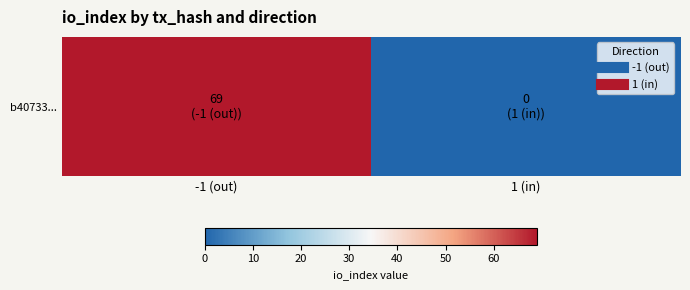

Rank the categories by value from lowest to highest.

1 (in), -1 (out)